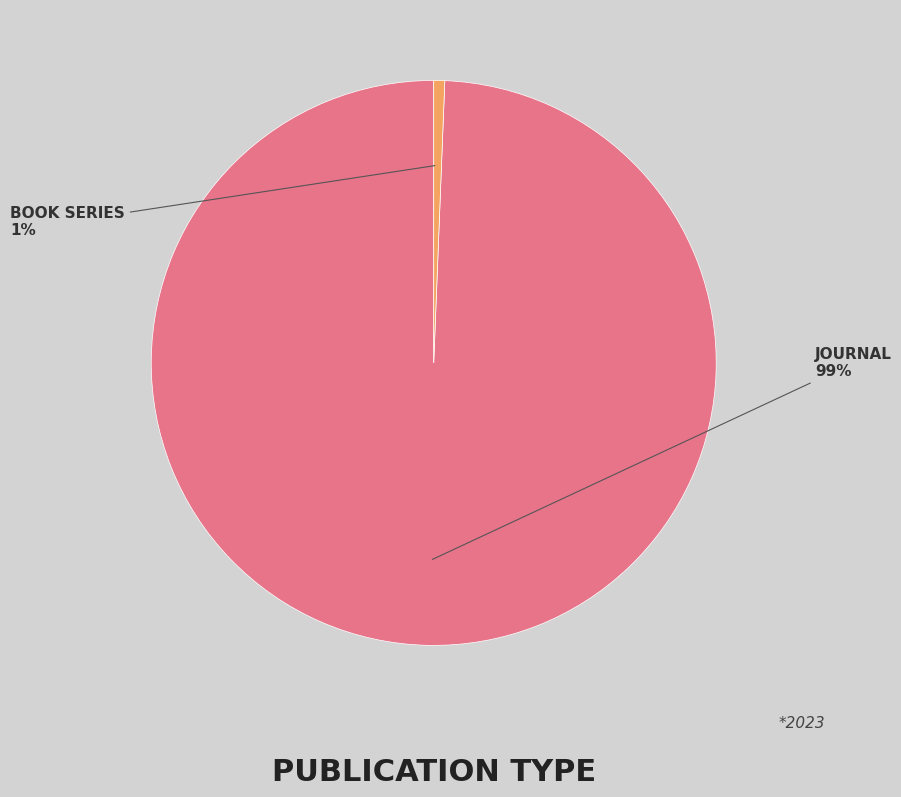

How many slices are in this pie chart?

2